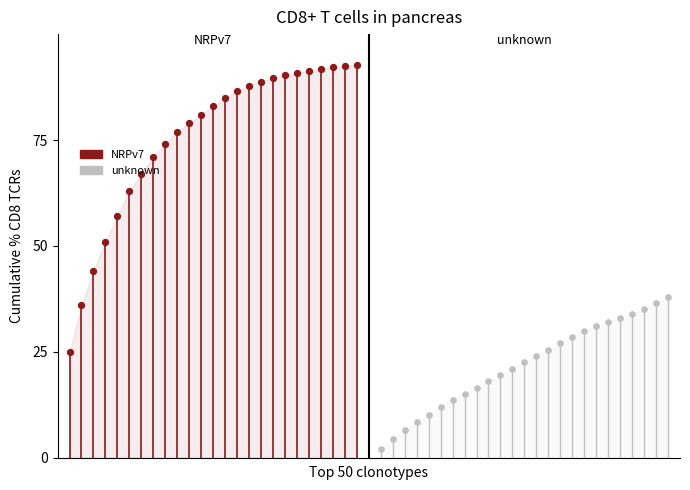

At how many categories does at least one series exceed 4?

25